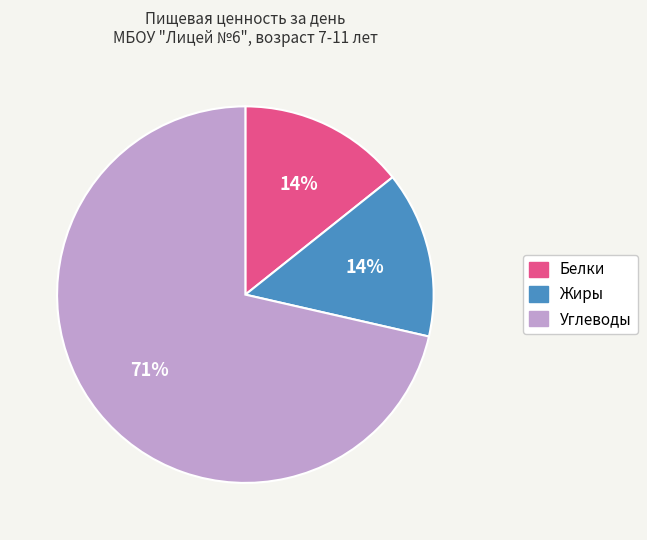

To the nearest percent, what portion does Жиры represent?

14%